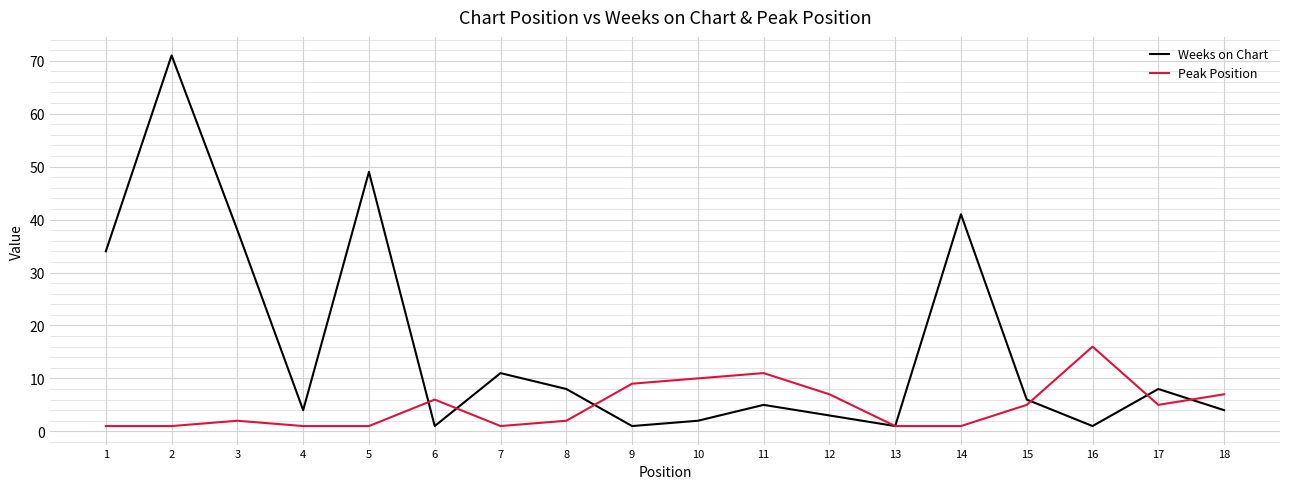

Which series ends up on top after the final intersection of Peak Position and Weeks on Chart?

Peak Position